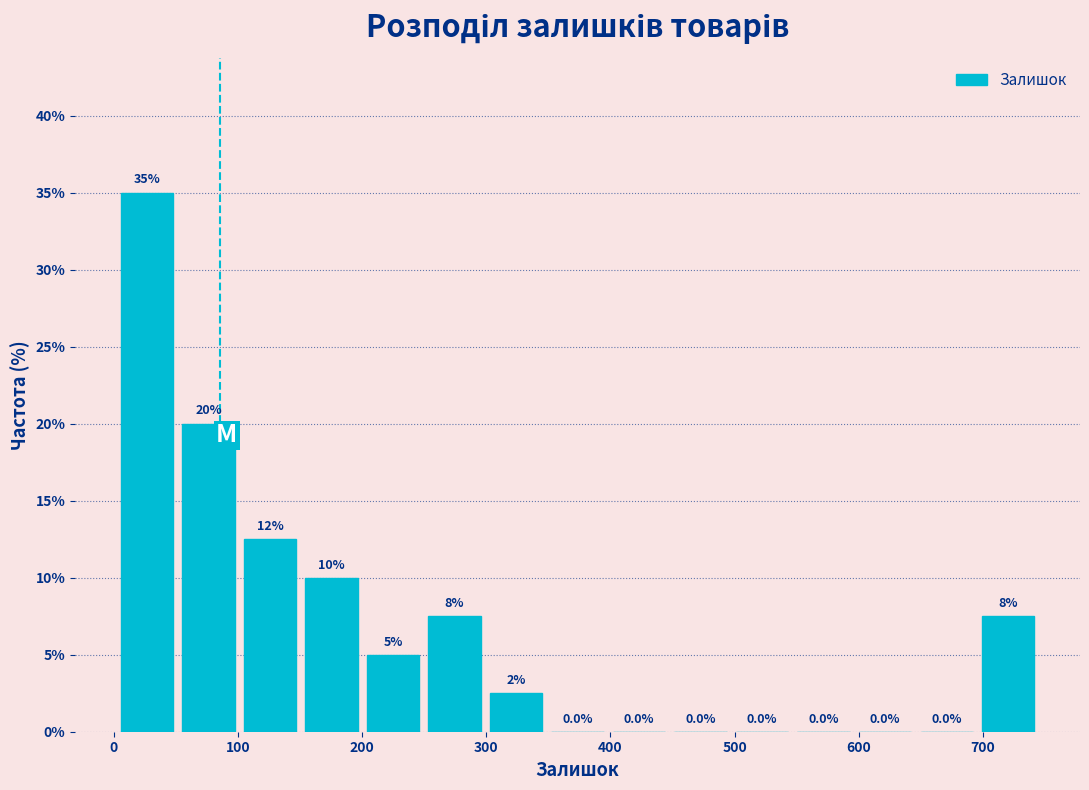

Over which range of the x-axis is the bar tallest?

0 to 50